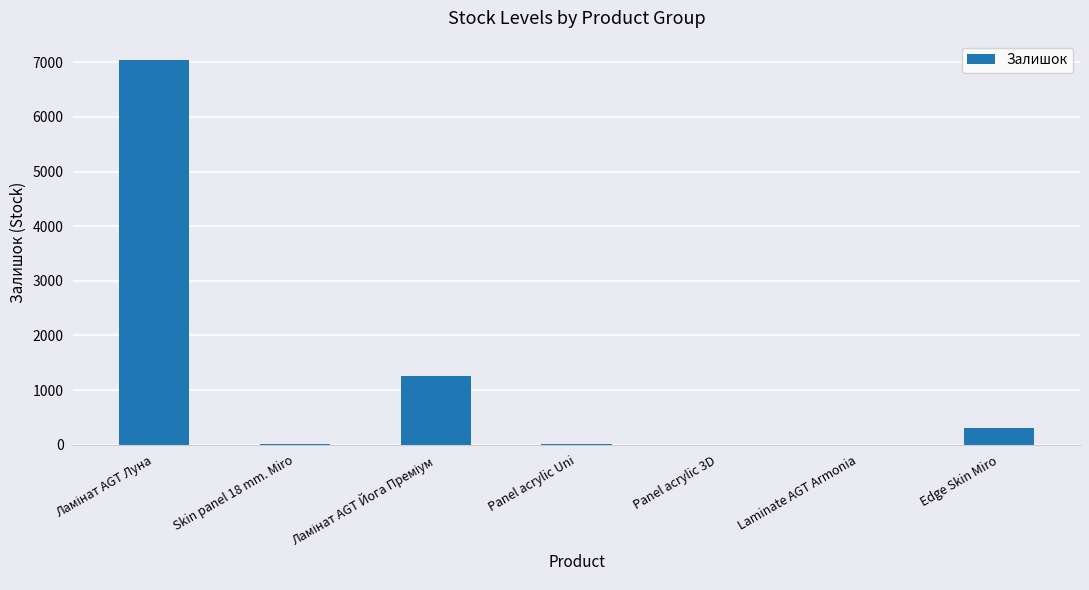

Does the chart contain stacked bars?

No